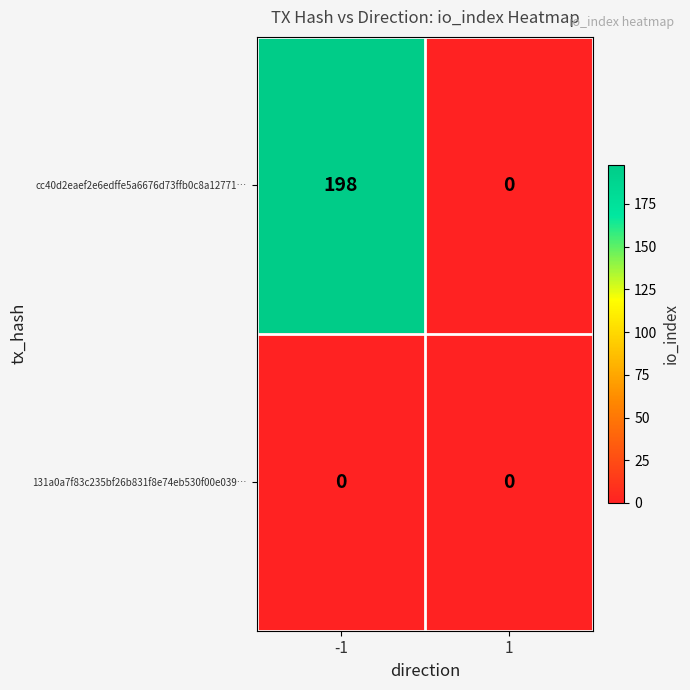

Reading right to left, list all the values displayed in this chart.

cc40d2eaef2e6edffe5a6676d73ffb0c8a12771…: 0	198
131a0a7f83c235bf26b831f8e74eb530f00e039…: 0	0